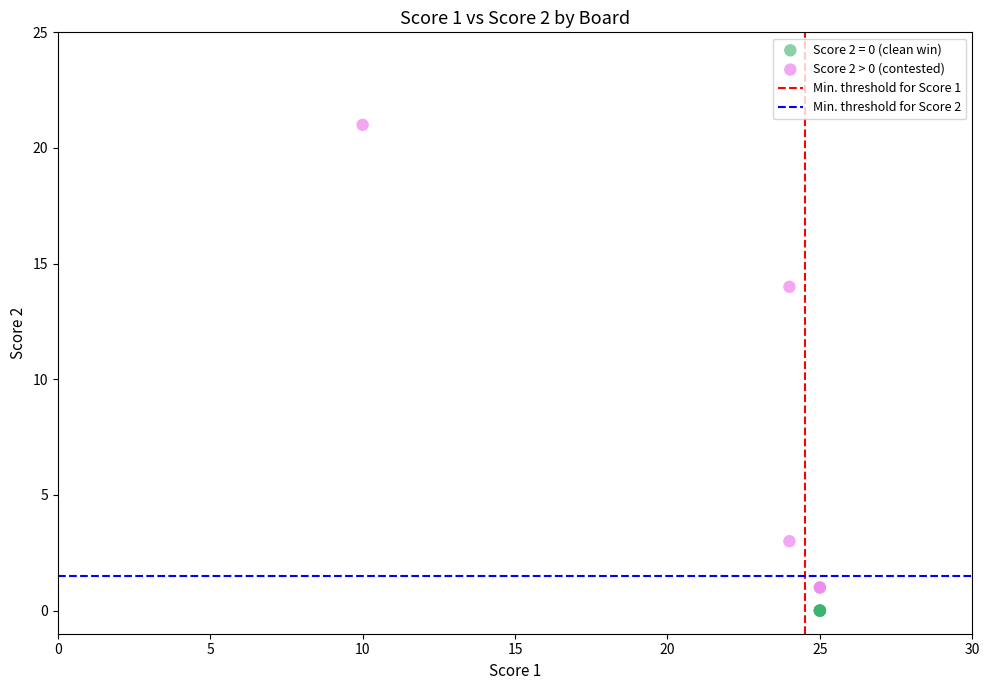

Which series reaches the minimum Y coordinate?

Score 2 = 0 (clean win)